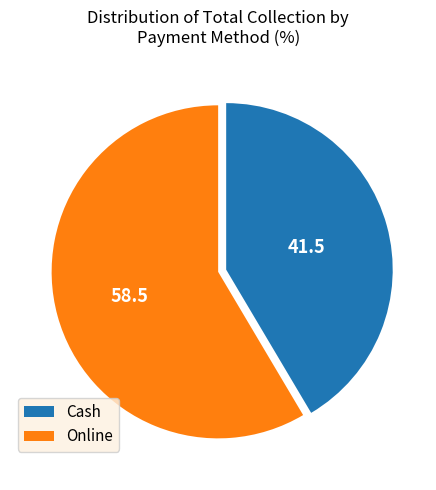

How many slices are in this pie chart?

2